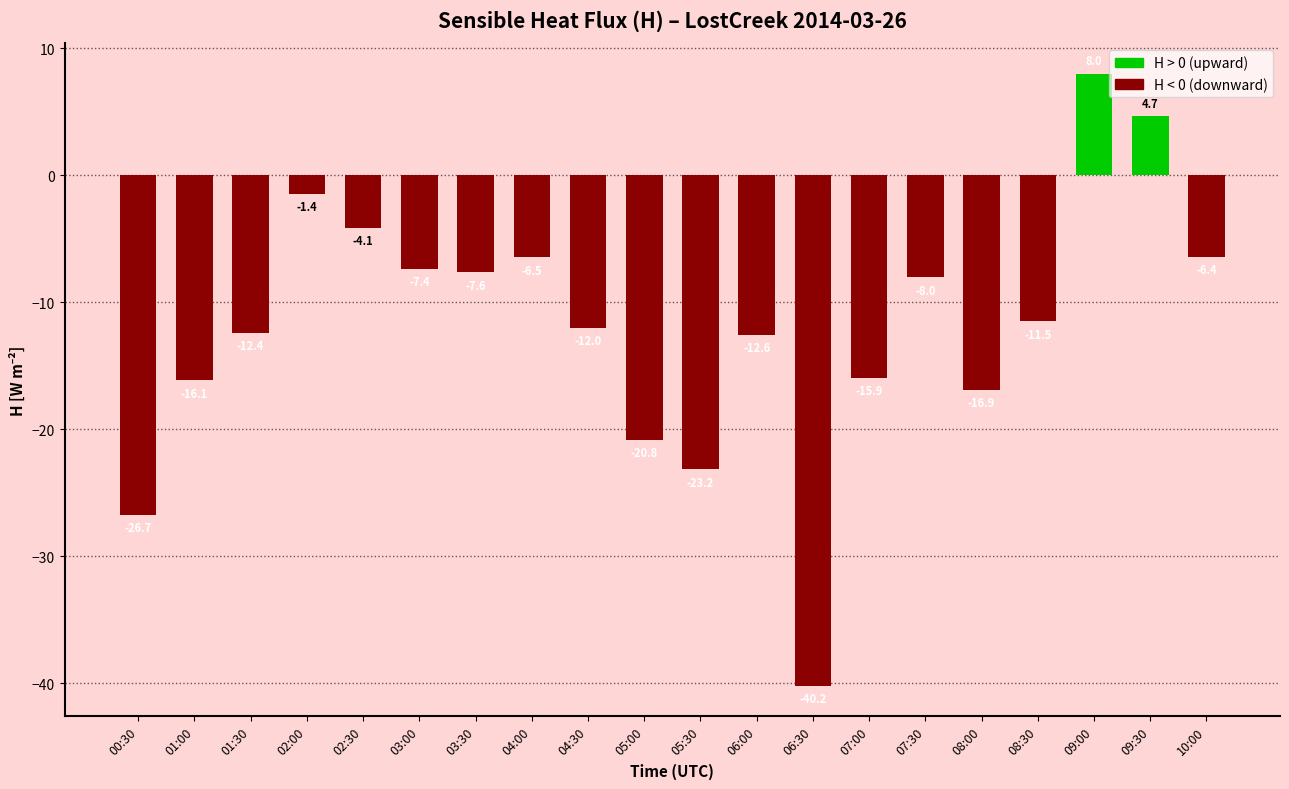

List the labels in order of value, smallest first.

06:30, 00:30, 05:30, 05:00, 08:00, 01:00, 07:00, 06:00, 01:30, 04:30, 08:30, 07:30, 03:30, 03:00, 04:00, 10:00, 02:30, 02:00, 09:30, 09:00